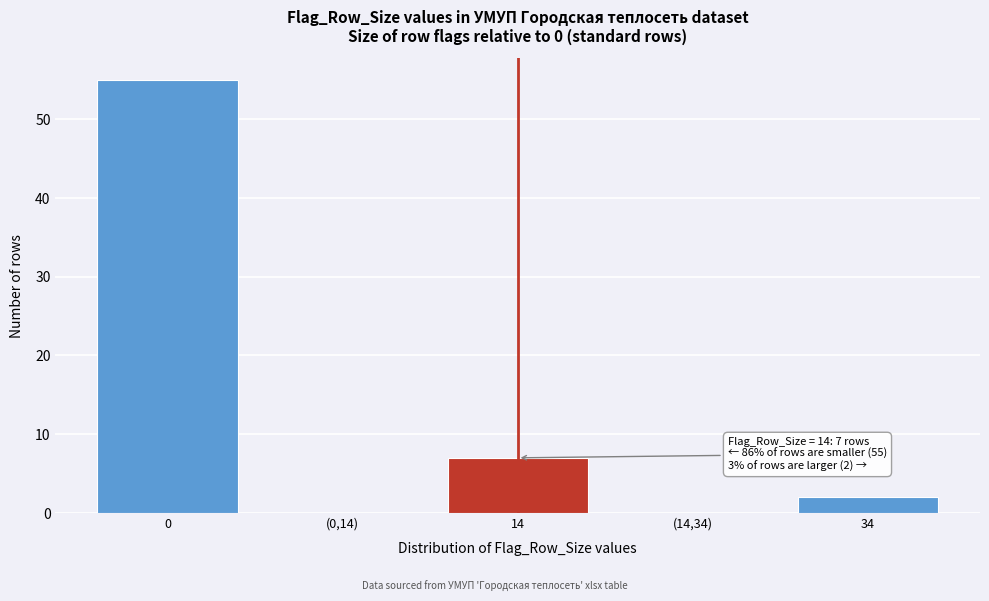

Reading left to right, list all the values displayed in this chart.

0=55	(0,14)=0	14=7	(14,34)=0	34=2